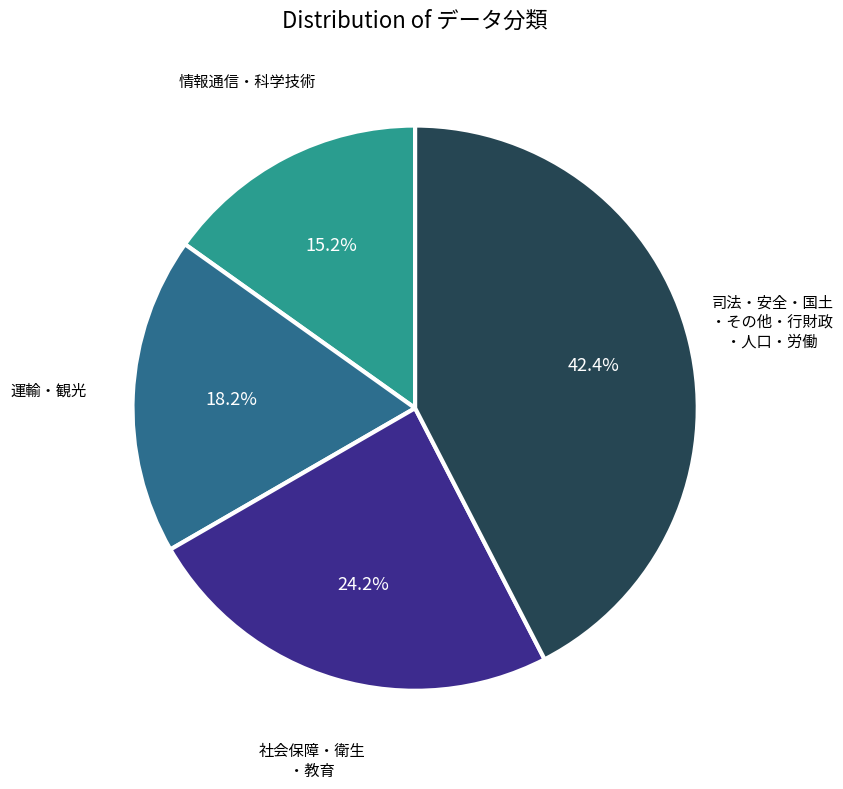

How many segments does this pie chart have?

4